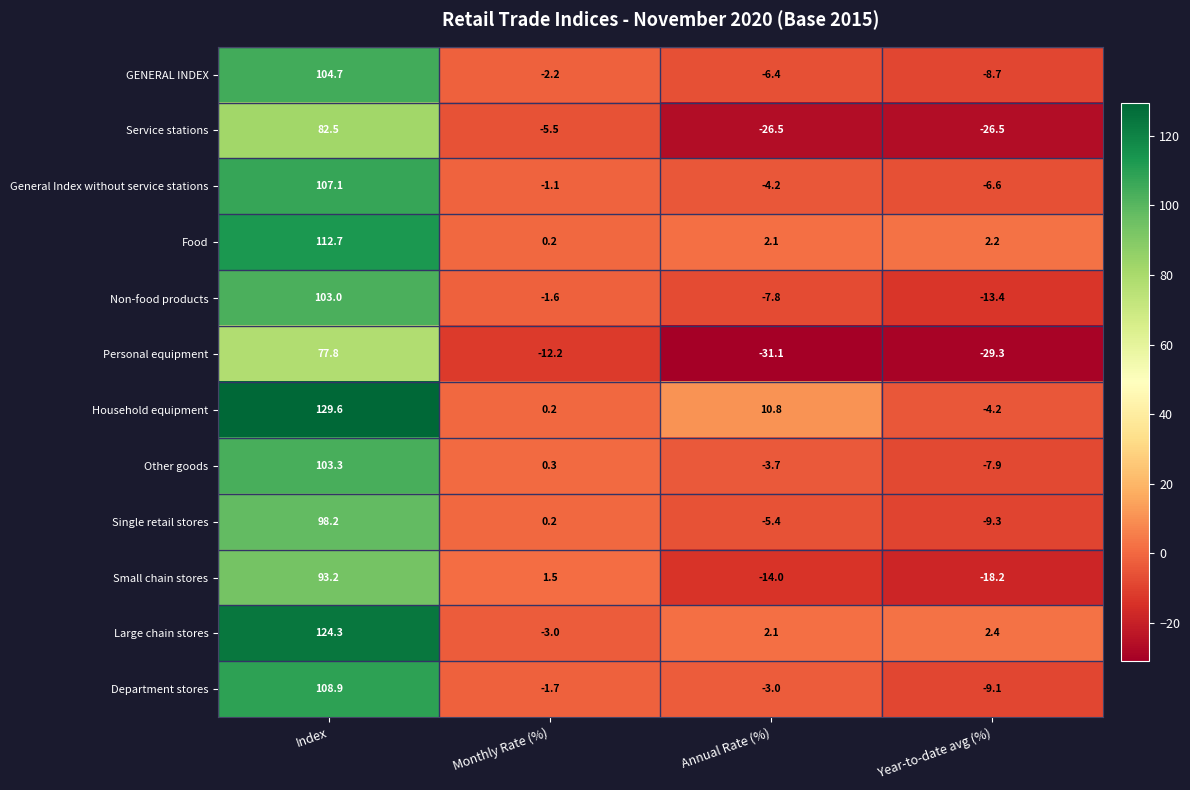

The value of Food at Annual Rate (%) is 3.7. True or false?

False